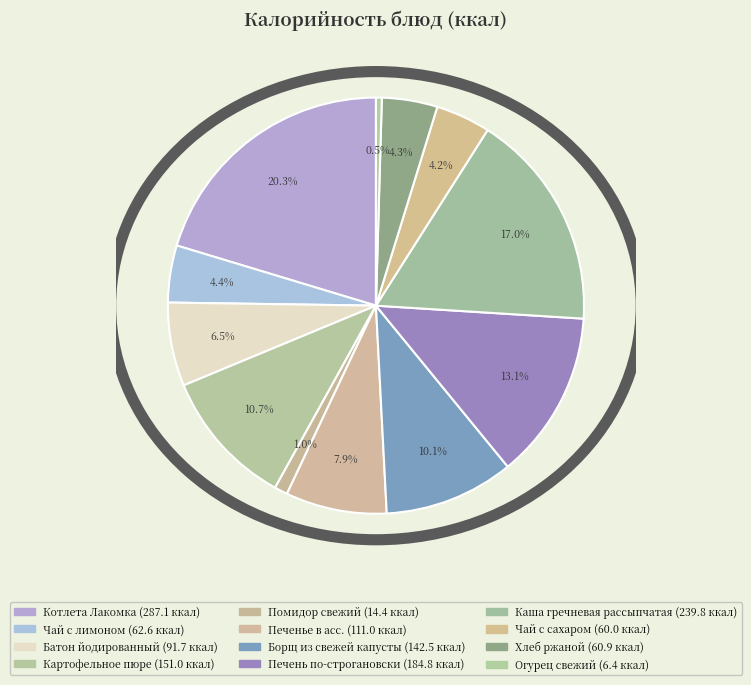

How many segments does this pie chart have?

12